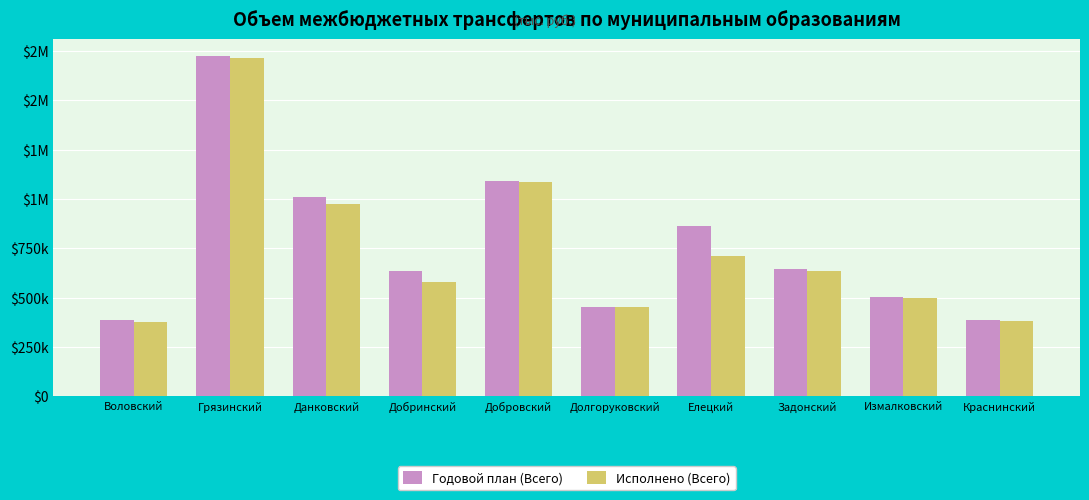

What is the difference between the Исполнено (Всего) values at Краснинский and Добринский?

194713.8